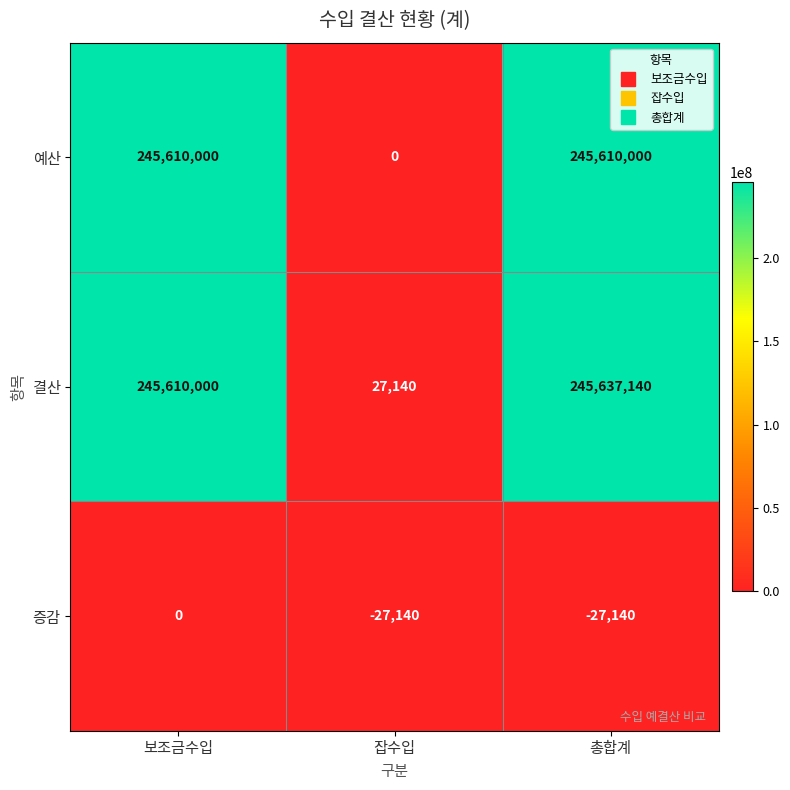

At which category does the chart reach its peak across all series?

총합계